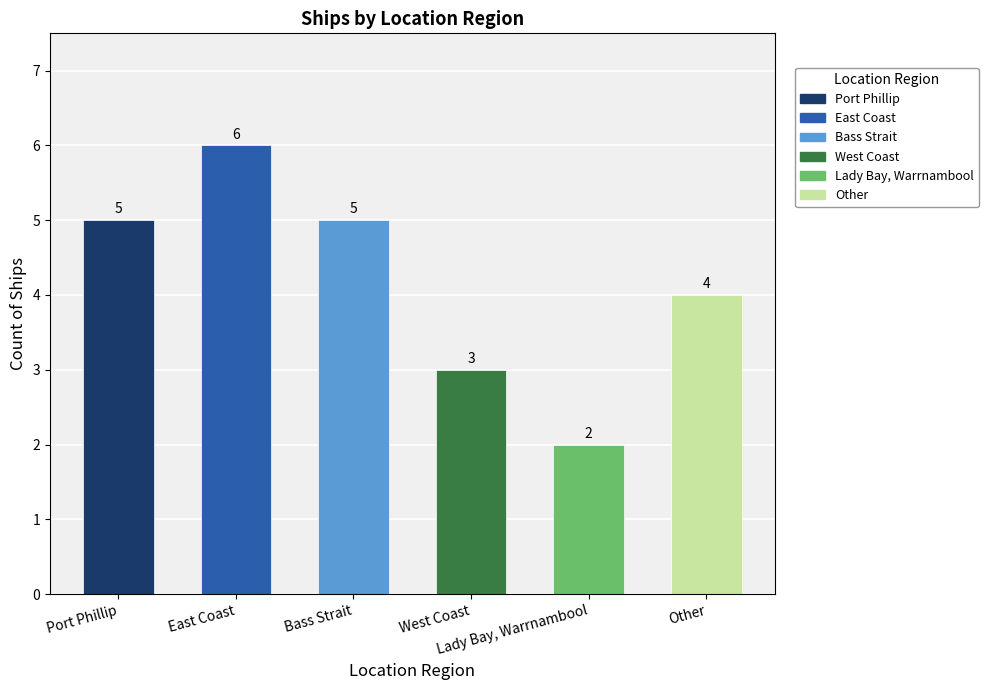

Reading left to right, list all the values displayed in this chart.

5	6	5	3	2	4